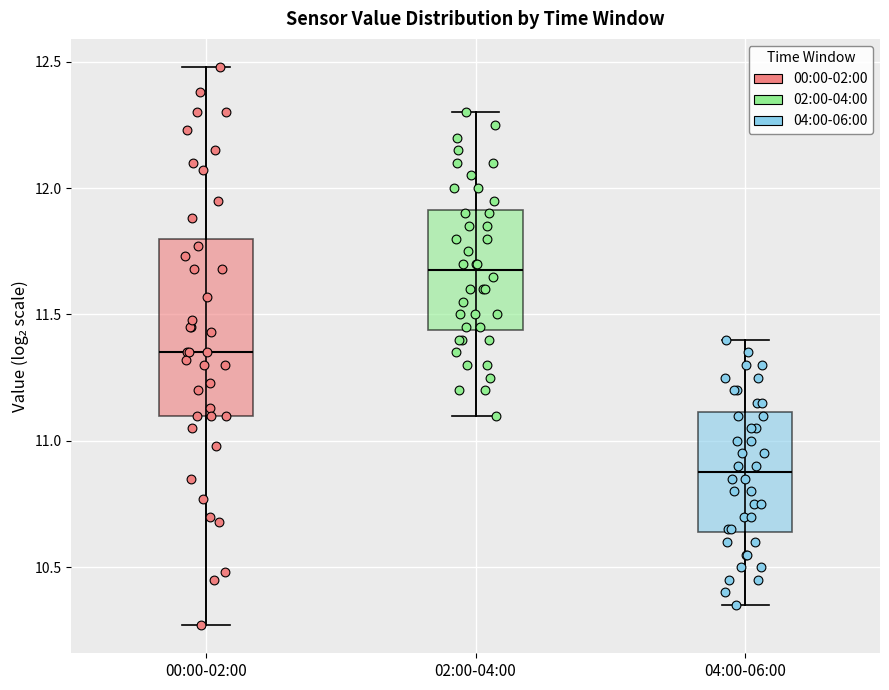

Reading left to right, read every box against the y-axis: the position of its median line, the range the box covers, and the ends of its whiskers. The values are not printed on the chart, so give them approximately, as read against the axis.

00:00-02:00: median 11.35, box 11.10 to 11.80, whiskers 10.25 to 12.50
02:00-04:00: median 11.70, box 11.45 to 11.90, whiskers 11.10 to 12.30
04:00-06:00: median 10.90, box 10.65 to 11.10, whiskers 10.35 to 11.40